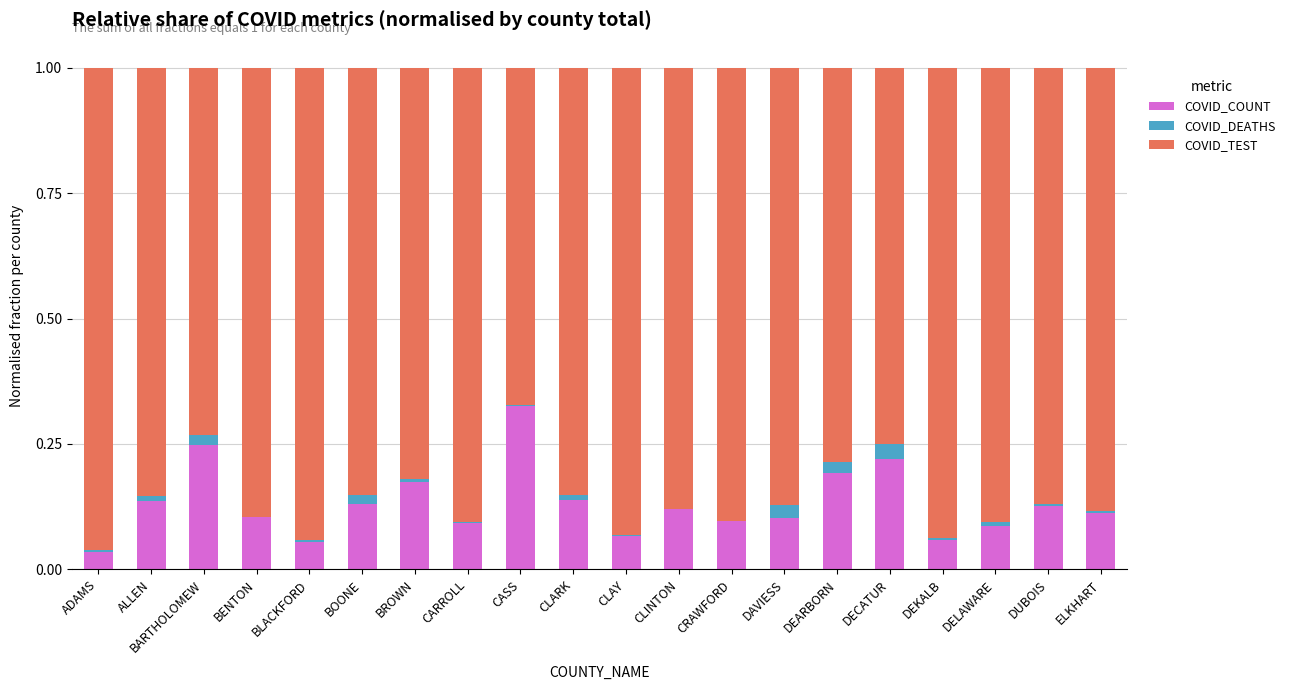

How many distinct data groups are displayed?

3